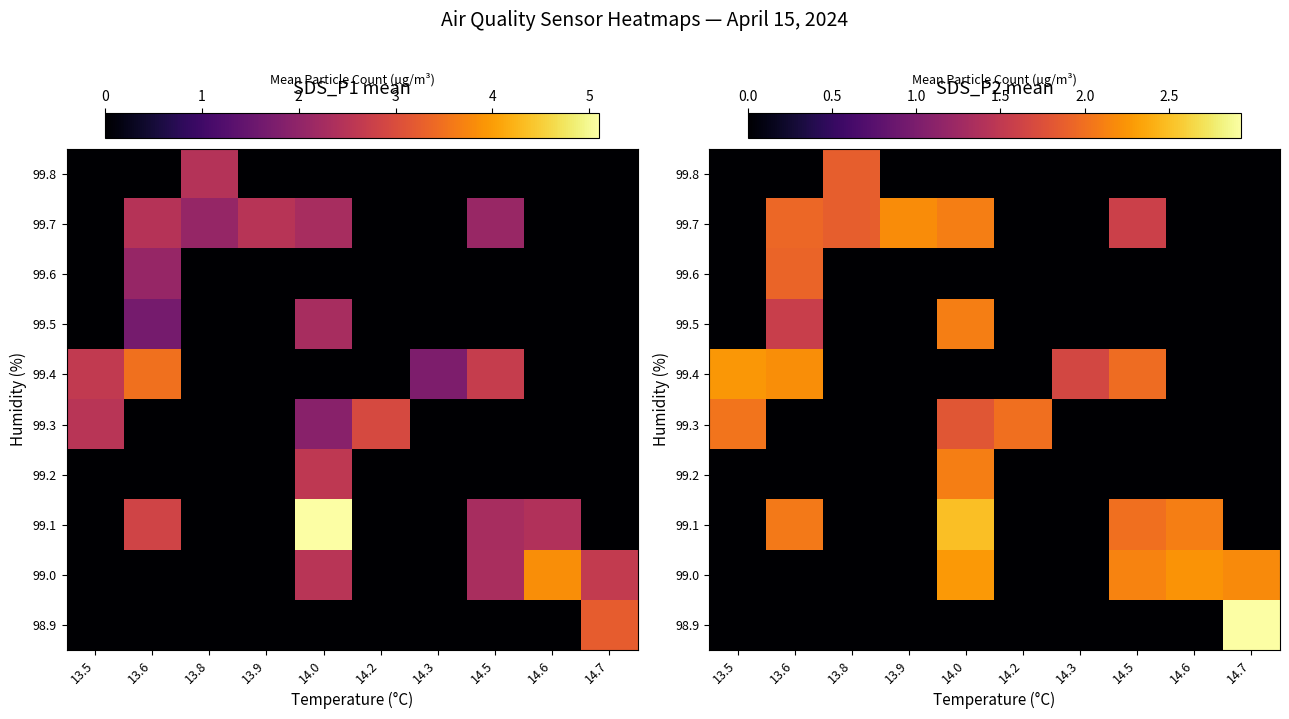

At which label does 99.7 first exceed 1?

13.6